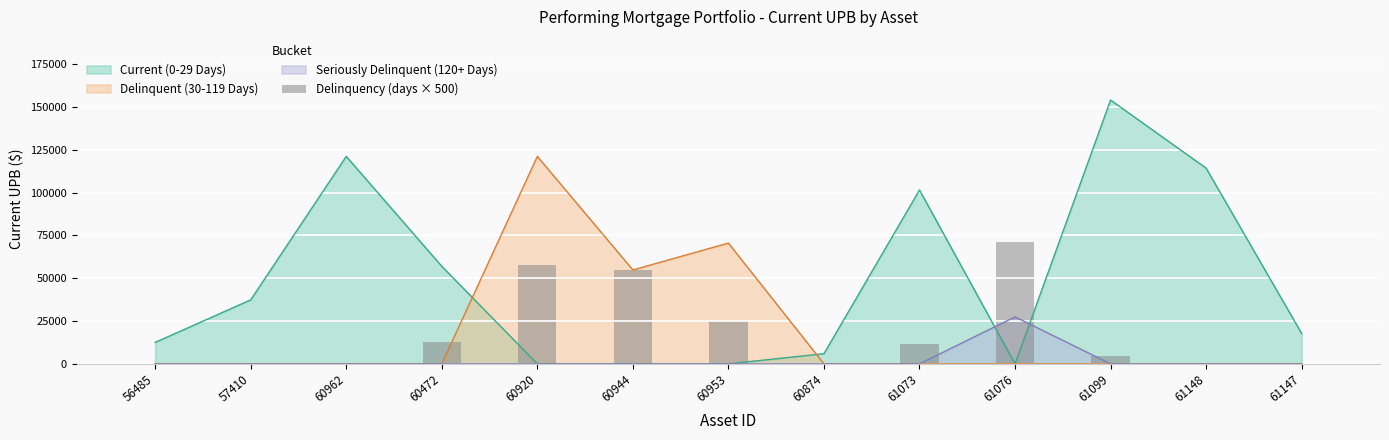

Count the number of categories in the chart.

13